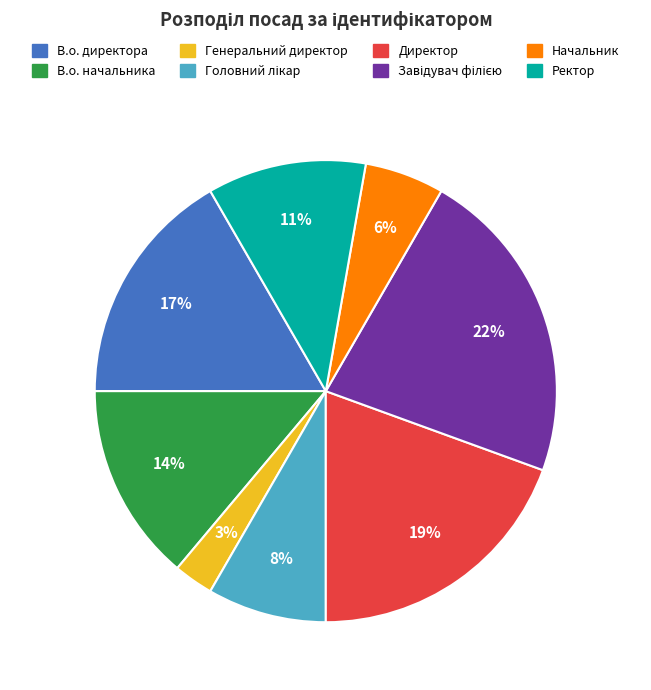

What is the smallest slice in the pie chart?

Генеральний директор